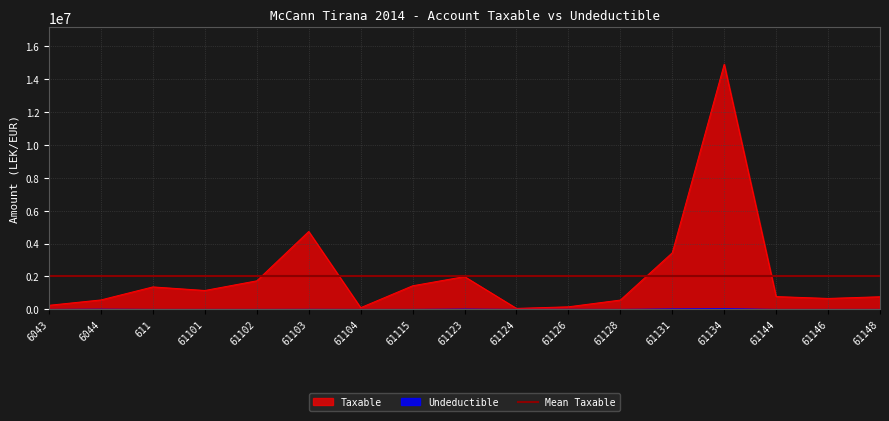

What is the difference between the Undeductible values at 61148 and 6044?

12822.0